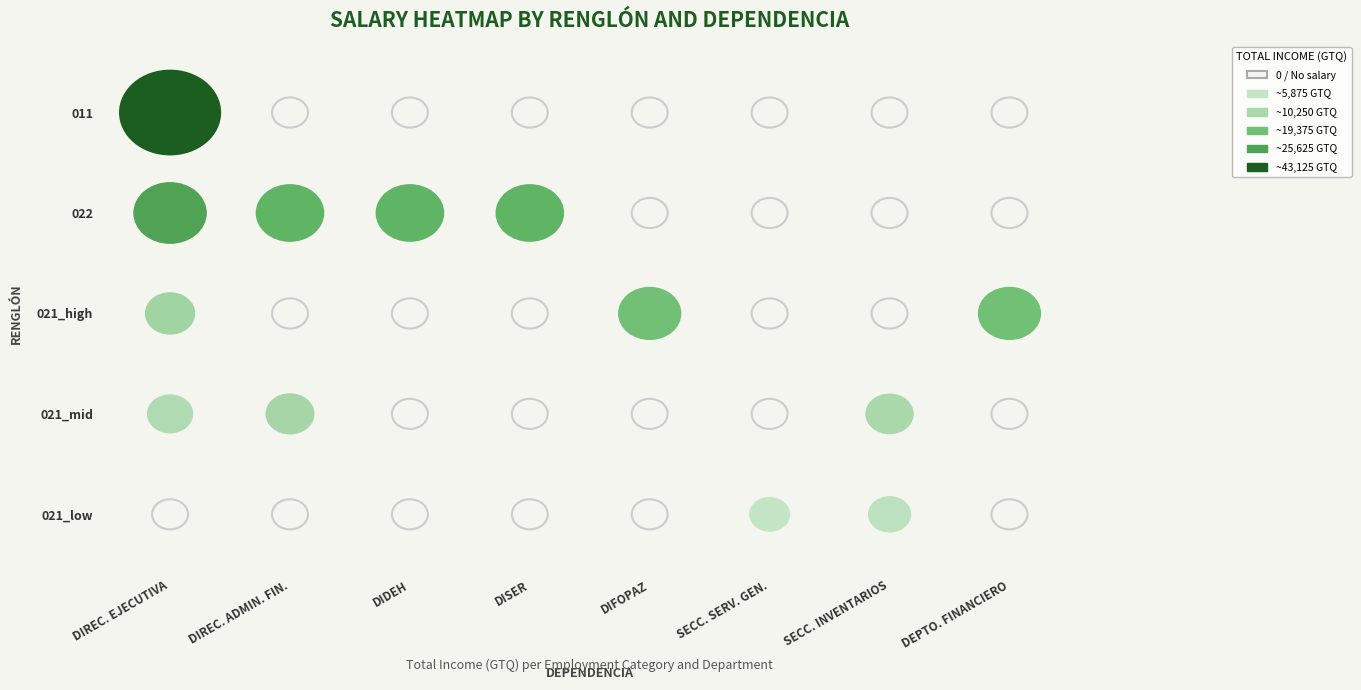

How many values in 021_high are above zero?

3